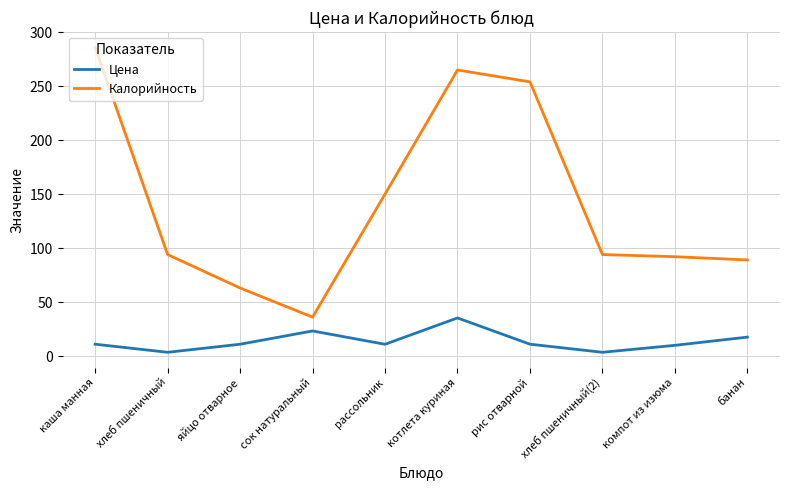

How many values in the Калорийность series are below 94?

4